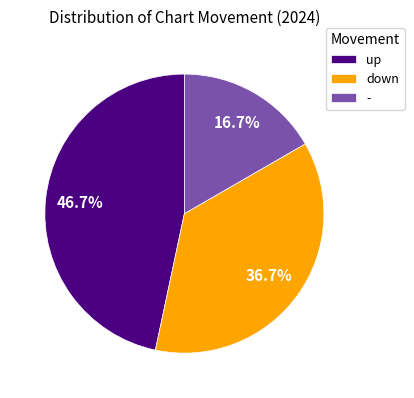

To the nearest percent, what is the difference between the largest and smallest slice percentages?

30%